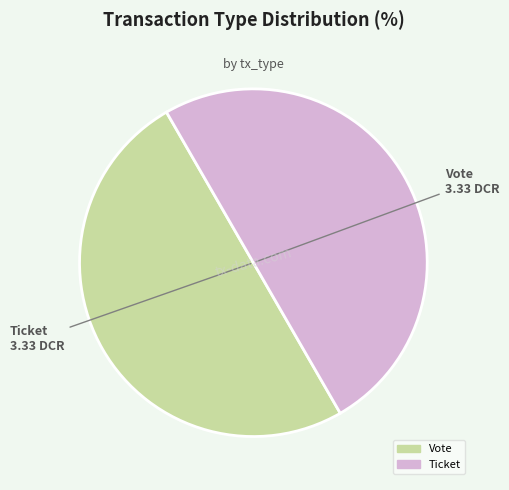

Do Ticket and Vote together represent more than half of the pie?

Yes